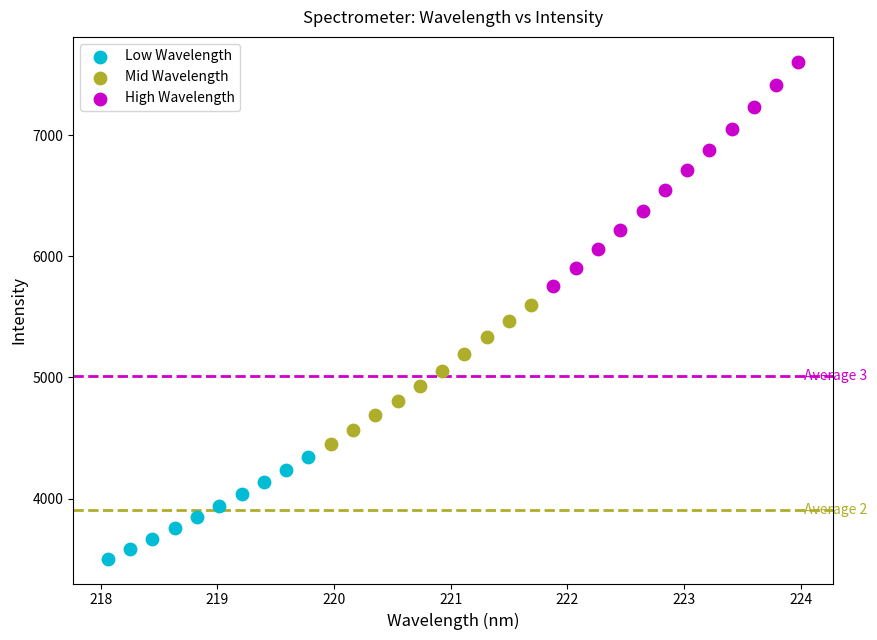

Which series has the largest Y range (max minus min)?

High Wavelength